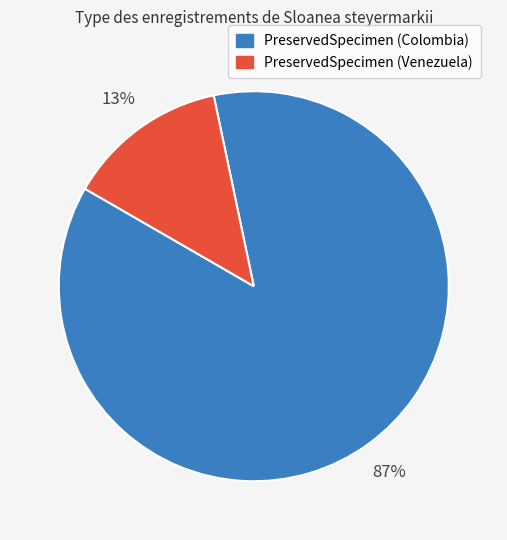

Between PreservedSpecimen (Colombia) and PreservedSpecimen (Venezuela), which is larger?

PreservedSpecimen (Colombia)